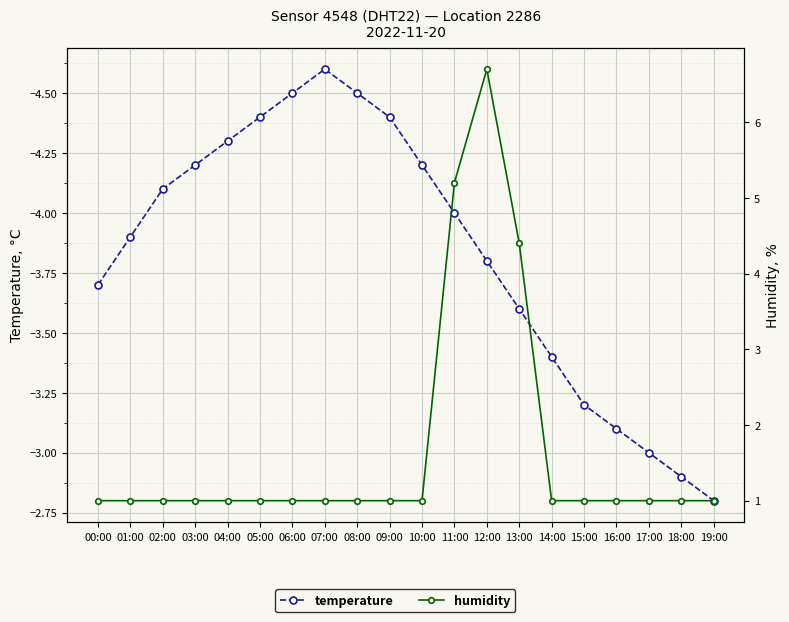

Is the value of temperature at 17:00 greater than the value of humidity at 13:00?

No